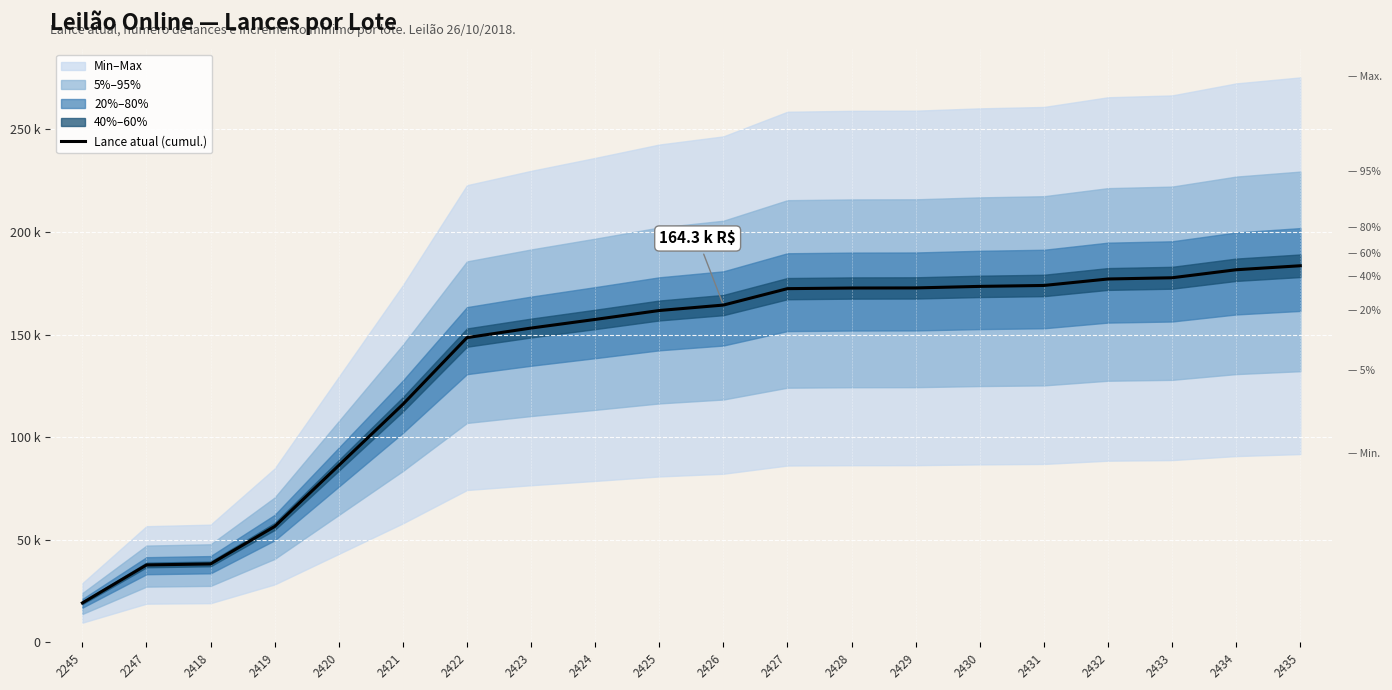

List the labels in order of value, largest first.

2435, 2434, 2433, 2432, 2431, 2430, 2429, 2428, 2427, 2426, 2425, 2424, 2423, 2422, 2421, 2420, 2419, 2418, 2247, 2245